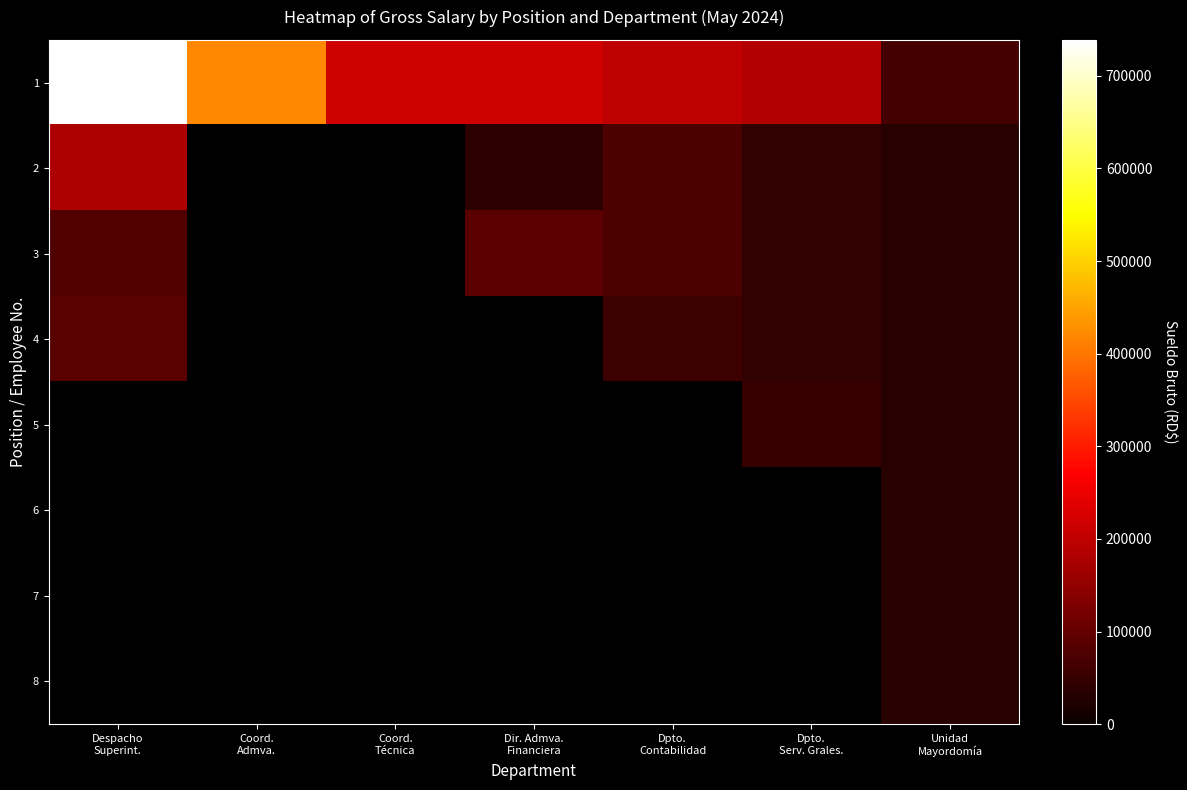

How many distinct data groups are displayed?

8